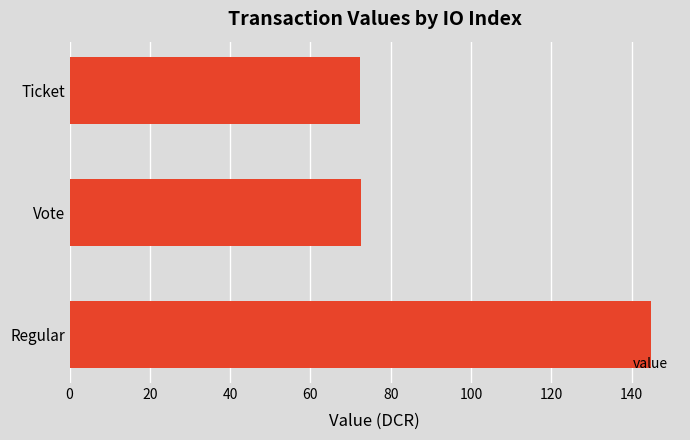

What is the average value?

96.5